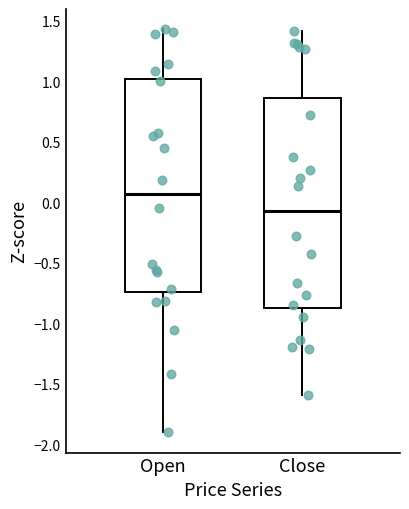

Reading left to right, transcribe this box plot: for each box, give where its median line is, the range the box spans, and where its two whiskers end, as read against the y-axis. The values are not printed on the chart, so give them approximately, as read against the axis.

Open: median 0.05, box -0.75 to 1.00, whiskers -1.90 to 1.45
Close: median -0.05, box -0.85 to 0.85, whiskers -1.60 to 1.40